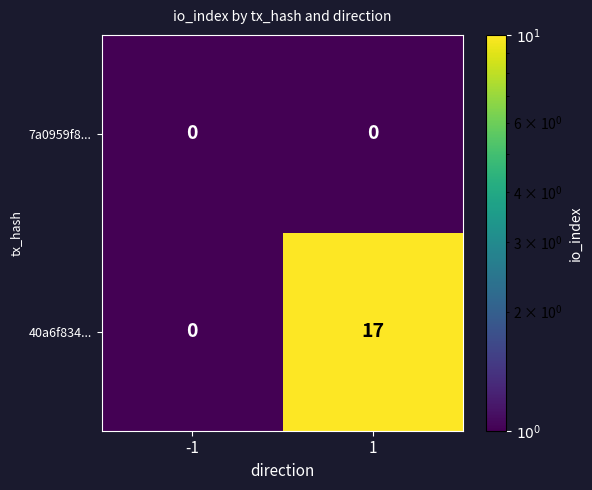

At how many categories does at least one series exceed 15?

1